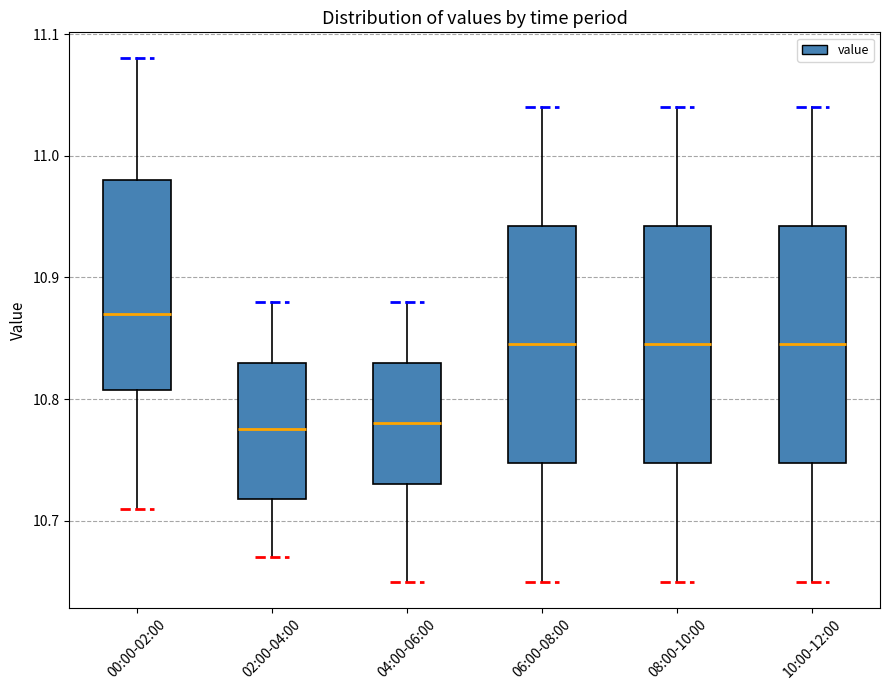

Reading left to right, transcribe this box plot: for each box, give where its median line is, the range the box spans, and where its two whiskers end, as read against the y-axis. The values are not printed on the chart, so give them approximately, as read against the axis.

00:00-02:00: median 10.87, box 10.81 to 10.98, whiskers 10.71 to 11.08
02:00-04:00: median 10.78, box 10.72 to 10.83, whiskers 10.67 to 10.88
04:00-06:00: median 10.78, box 10.73 to 10.83, whiskers 10.65 to 10.88
06:00-08:00: median 10.85, box 10.75 to 10.94, whiskers 10.65 to 11.04
08:00-10:00: median 10.85, box 10.75 to 10.94, whiskers 10.65 to 11.04
10:00-12:00: median 10.85, box 10.75 to 10.94, whiskers 10.65 to 11.04